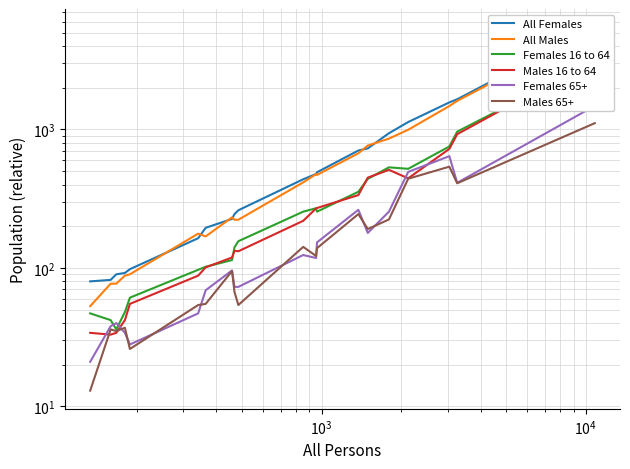

The value of All Females at 19 is 9073. True or false?

False